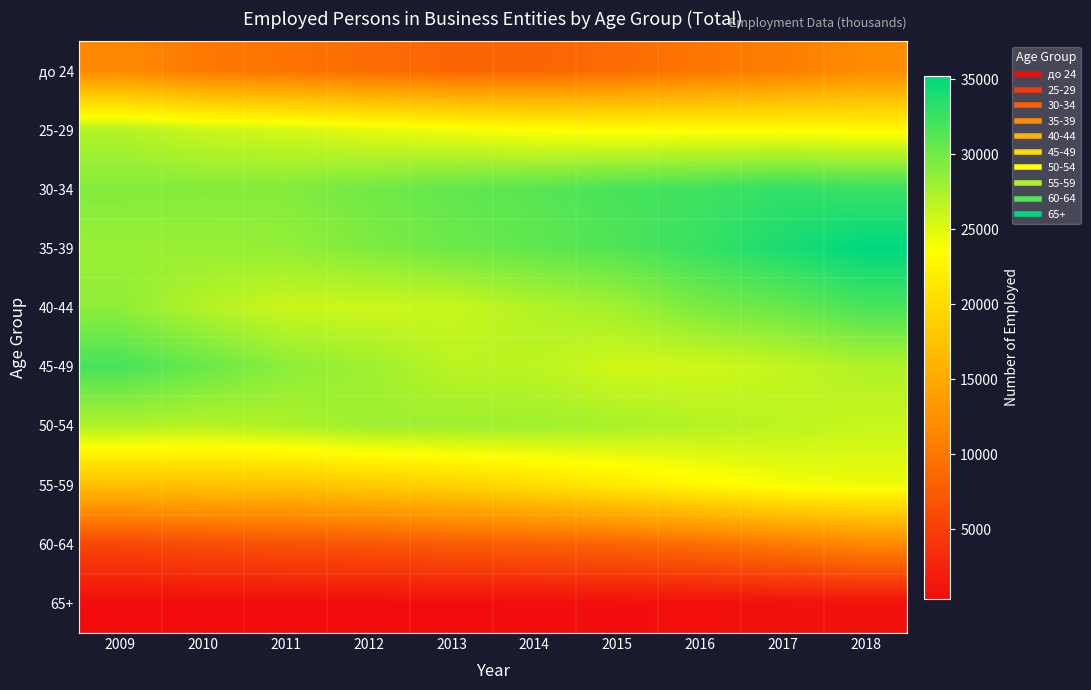

Rank the series by their maximum value, from lowest to highest.

65+, 60-64, до 24, 55-59, 25-29, 50-54, 40-44, 45-49, 30-34, 35-39